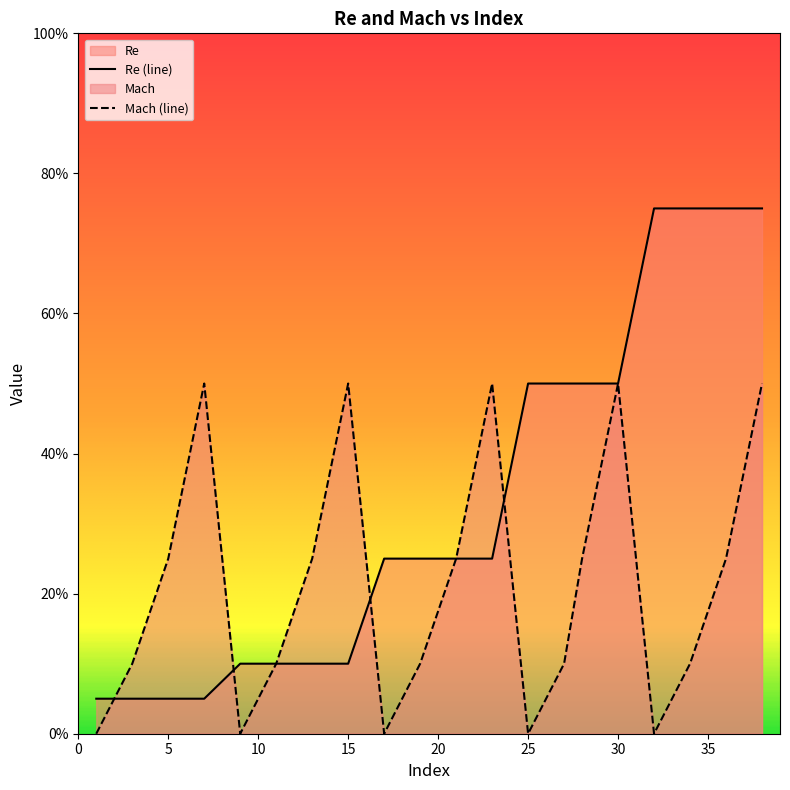

Rank the series by their maximum value, from highest to lowest.

Re (line), Mach (line)